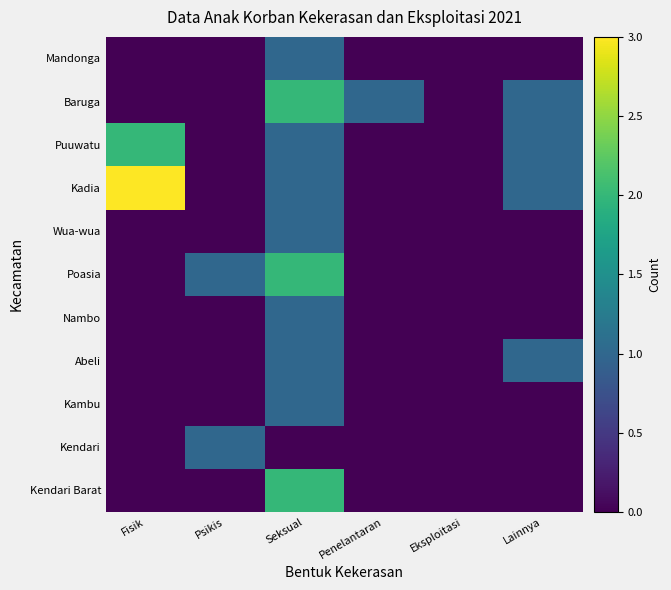

Between Seksual and Eksploitasi, which series saw the biggest shift?

Baruga